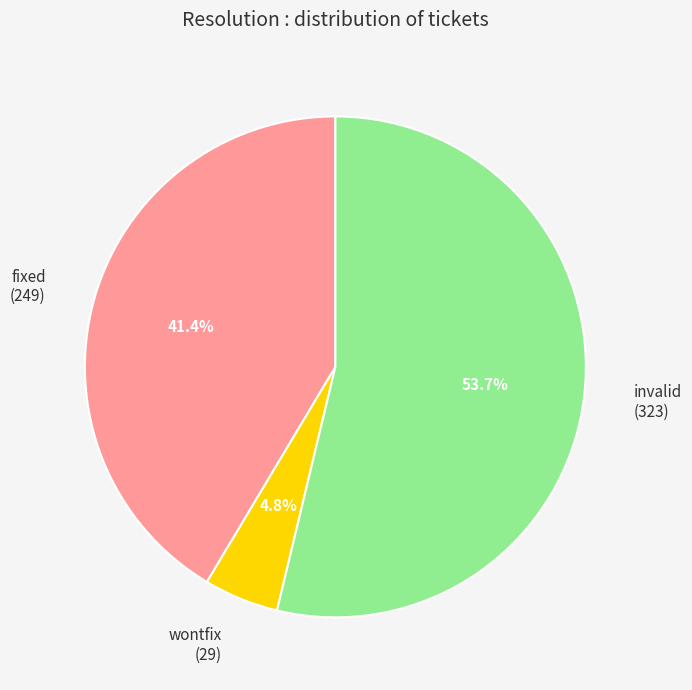

To the nearest percent, what is the average slice percentage?

33%